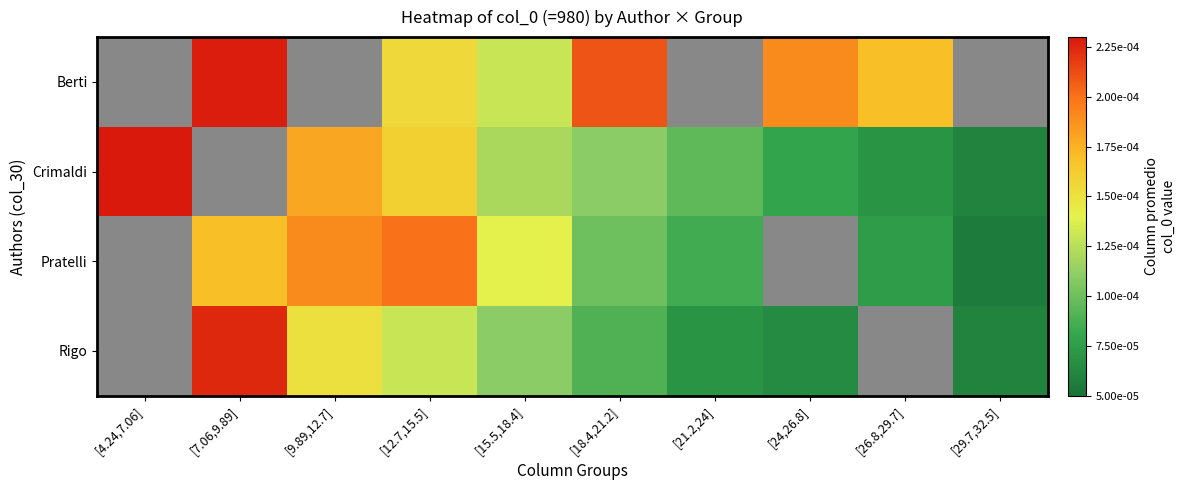

How many positive values does the Berti series have?

6